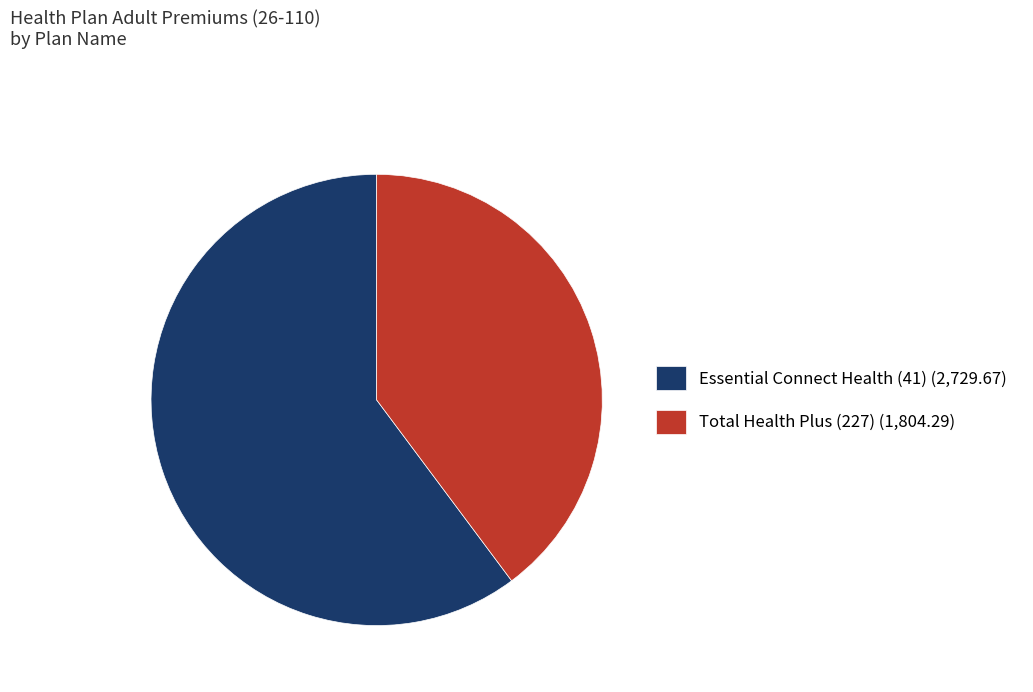

Between Total Health Plus (227) and Essential Connect Health (41), which is larger?

Essential Connect Health (41)